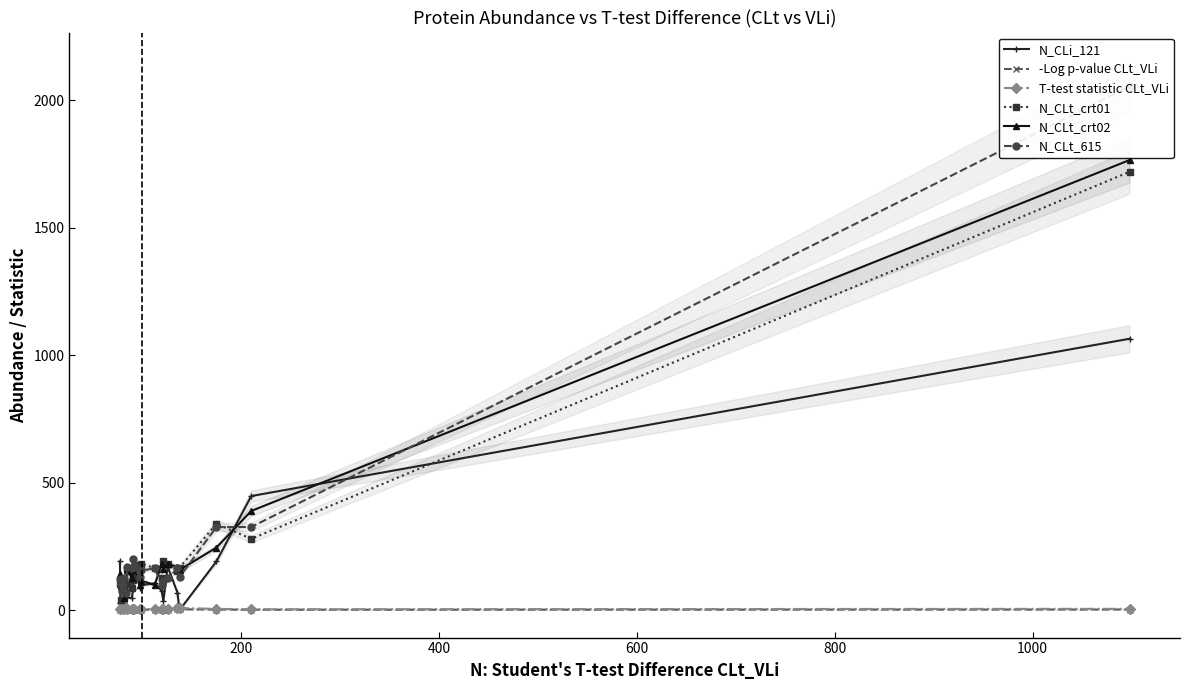

What is the minimum value for N_CLt_crt01?

40.0